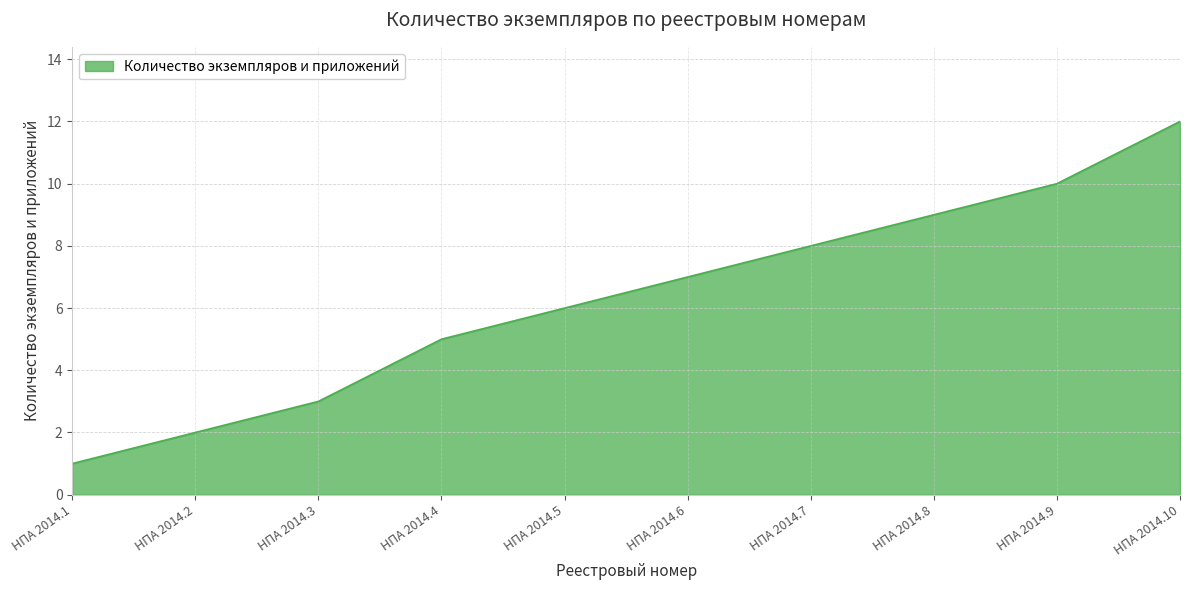

List the labels in order of value, smallest first.

НПА 2014.1, НПА 2014.2, НПА 2014.3, НПА 2014.4, НПА 2014.5, НПА 2014.6, НПА 2014.7, НПА 2014.8, НПА 2014.9, НПА 2014.10